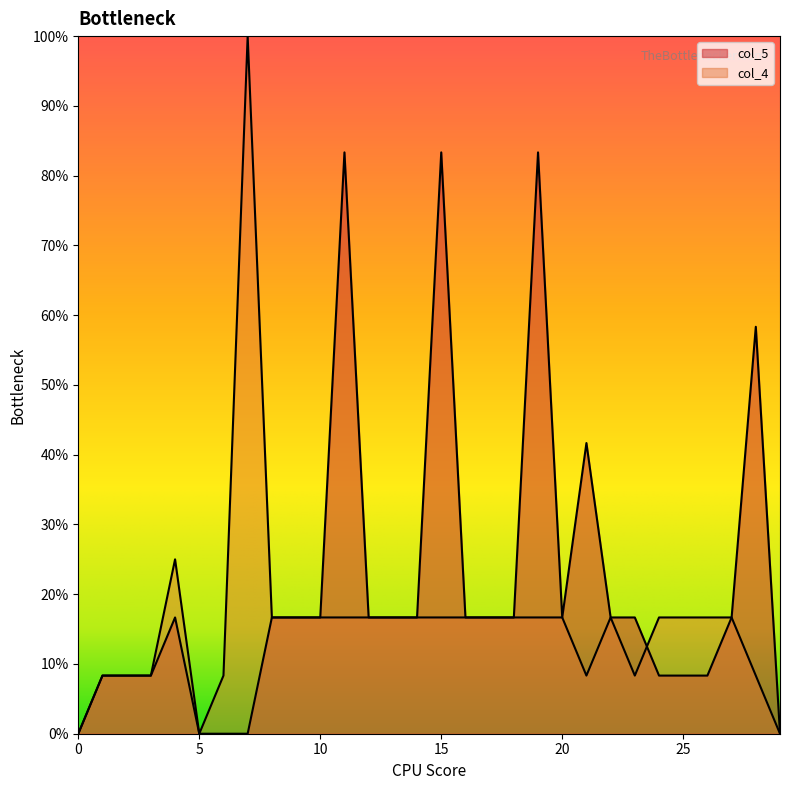

What is the difference between the highest and lowest values at 19?

8